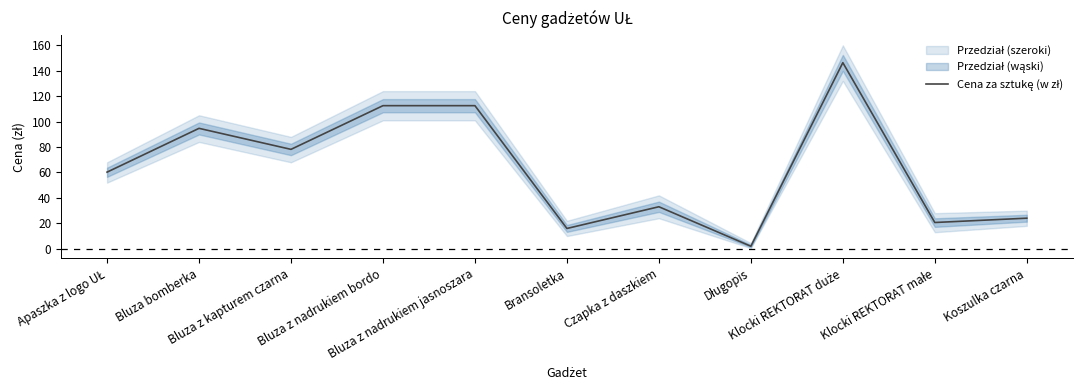

What is the label of the 7th point from the left?

Czapka z daszkiem